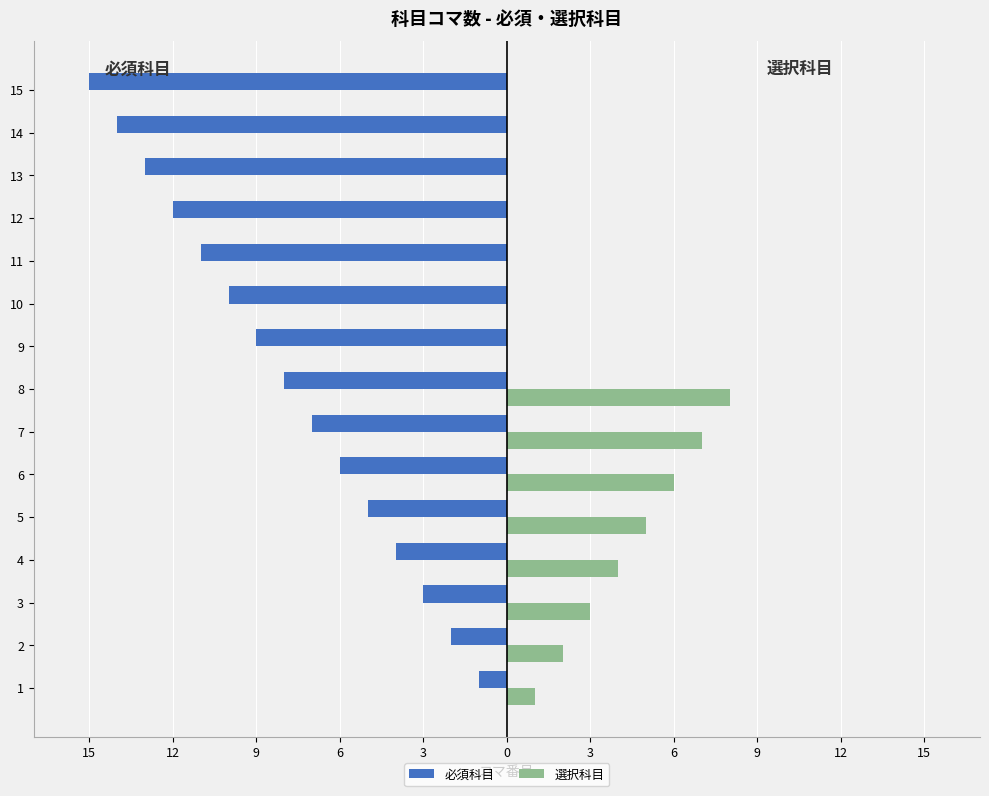

Rank the series at 11 from lowest to highest value.

必須科目, 選択科目